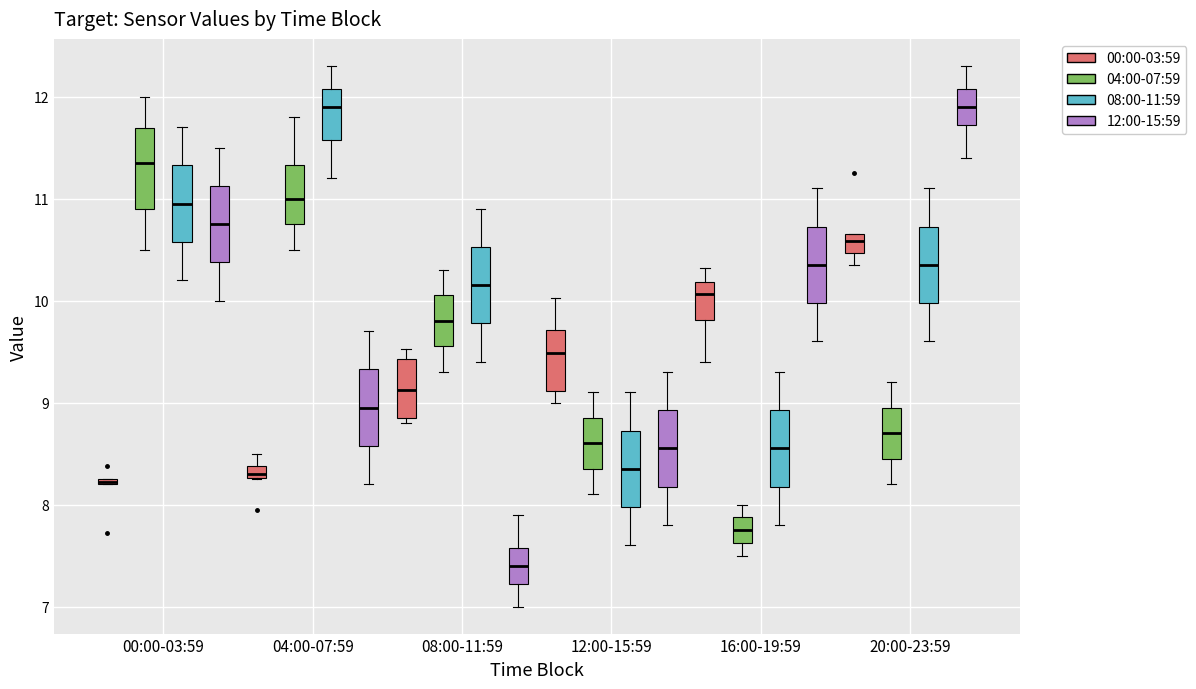

Where does the median line of the box for 00:00-03:59 (12:00-15:59) sit on the y-axis? The values are not printed on the chart, so give them approximately, as read against the axis.

10.8